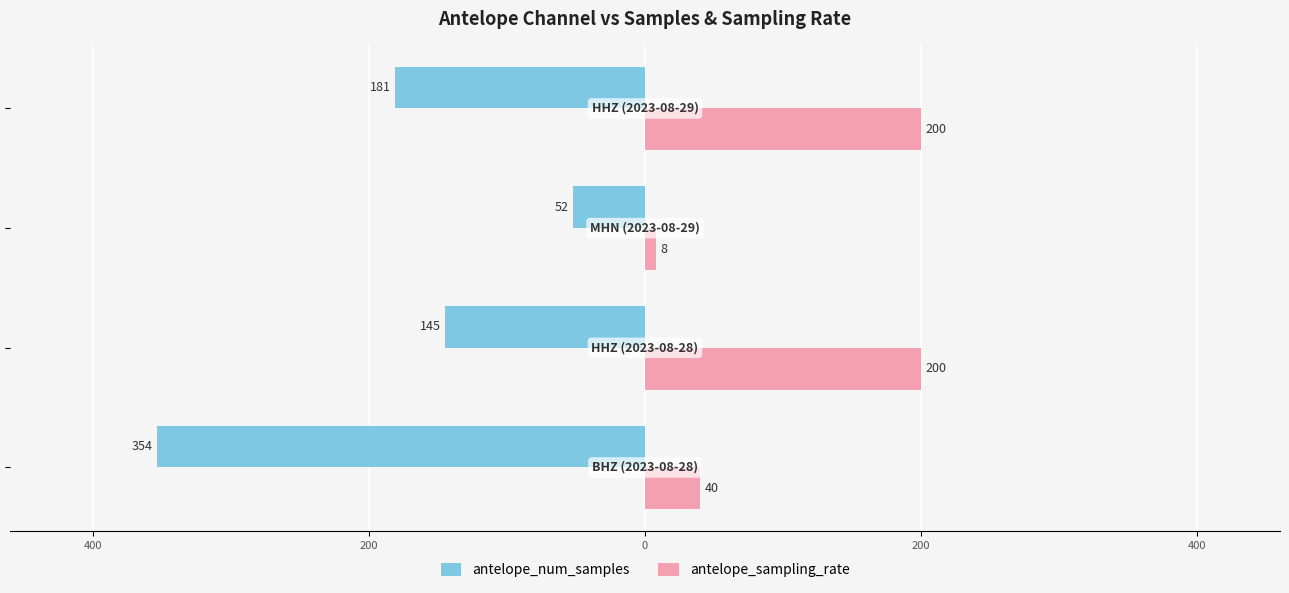

What are all the series names shown in the legend?

antelope_num_samples, antelope_sampling_rate